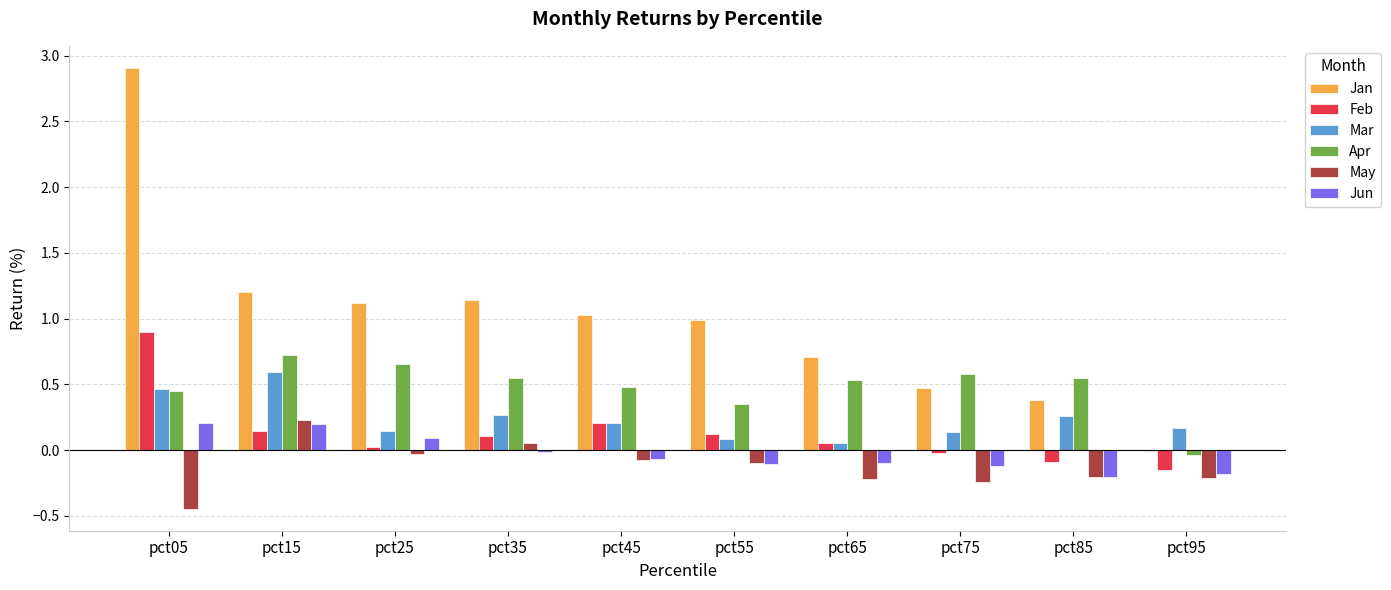

Which series has the largest total across all categories?

Jan